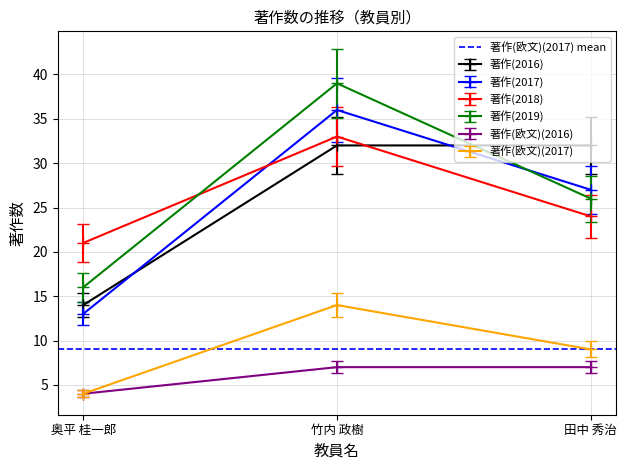

What is the average value of the 著作(2018) series?

26